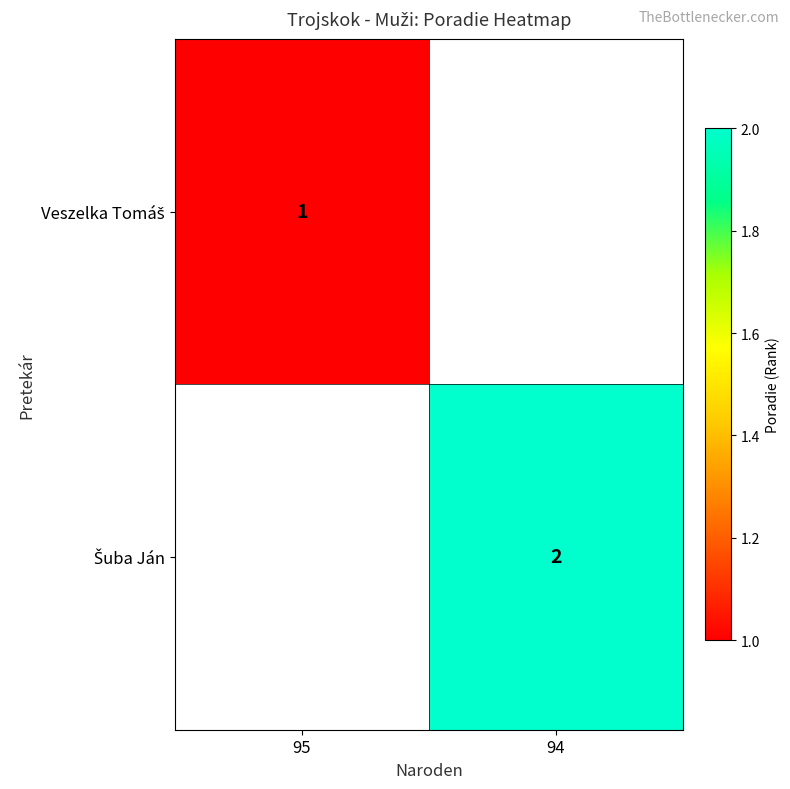

Between 94 and 95, which is larger?

95